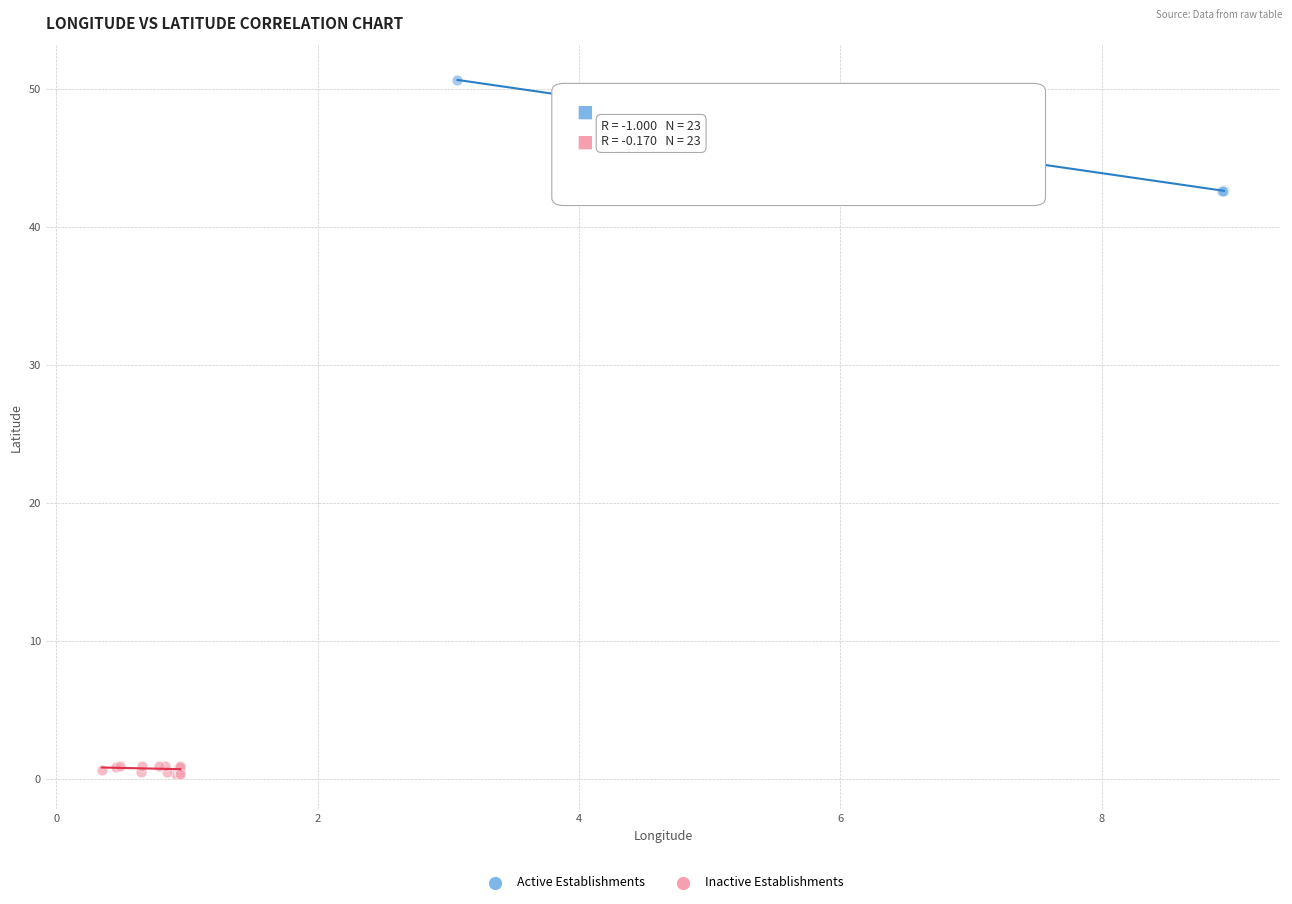

Which series contains the lowest Y value?

Inactive Establishments